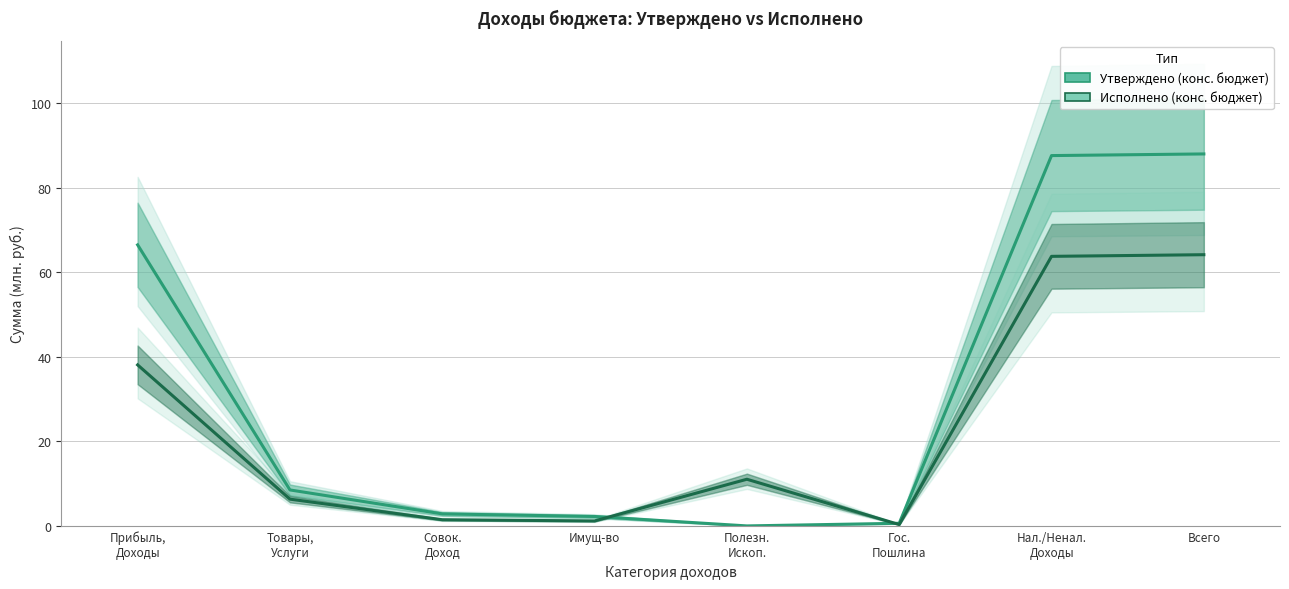

How many series are shown in this chart?

2